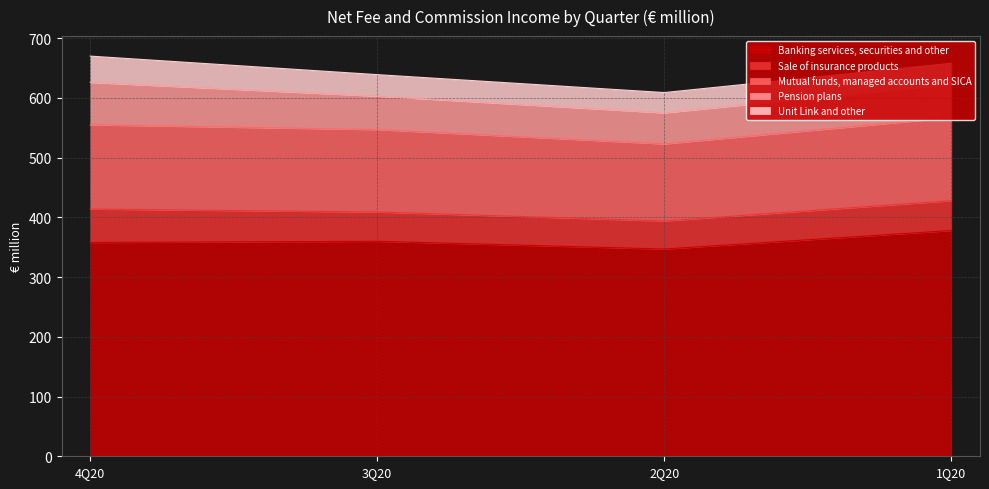

True or false: Unit Link and other and Pension plans cross at least once.

False